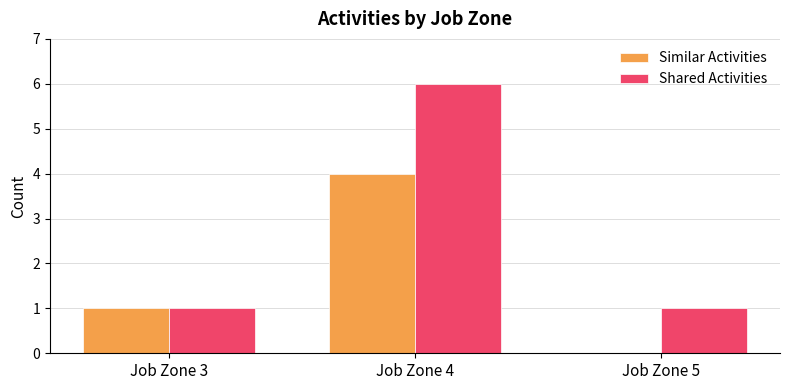

At which category is the sum across all series the highest?

Job Zone 4